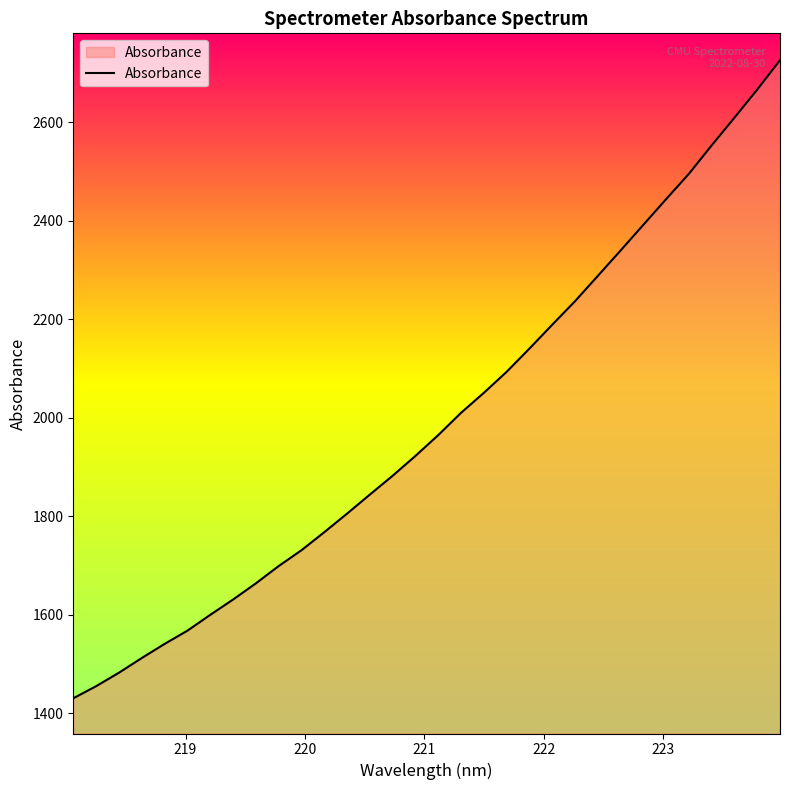

What is the maximum value shown in the chart?

2725.9